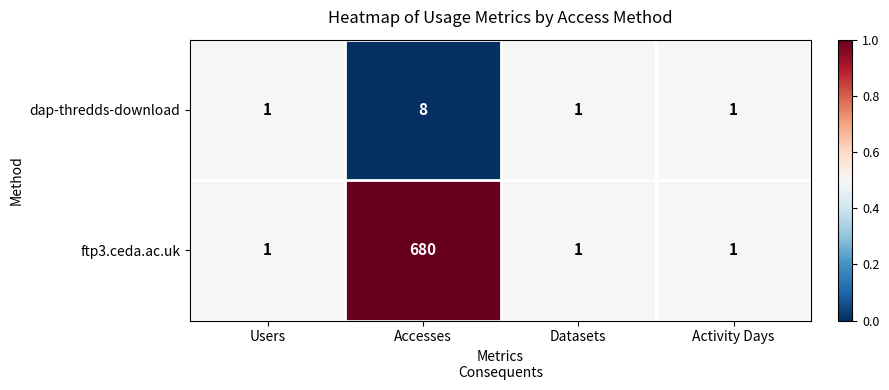

Count the dap-thredds-download values in the range 1 to 8.

4